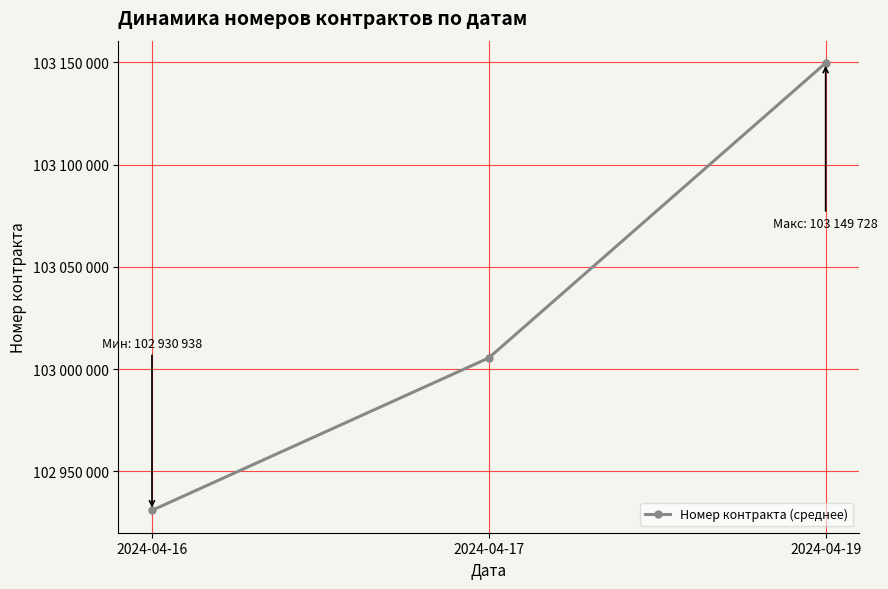

What is the sum of all values?

309086164